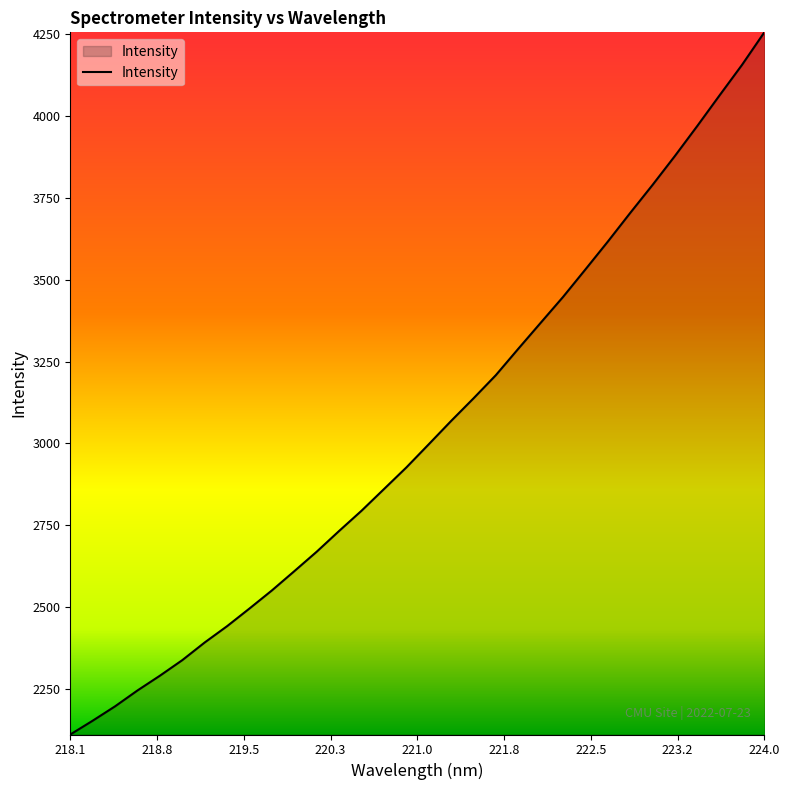

What is the difference between the maximum and minimum values?

2143.1